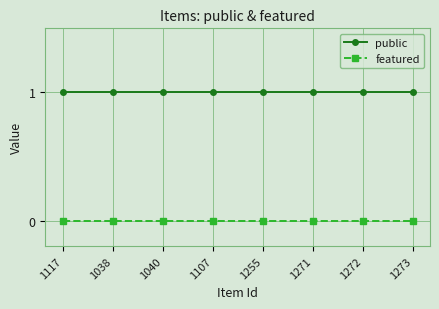

Rank the series at 1273 from lowest to highest value.

featured, public